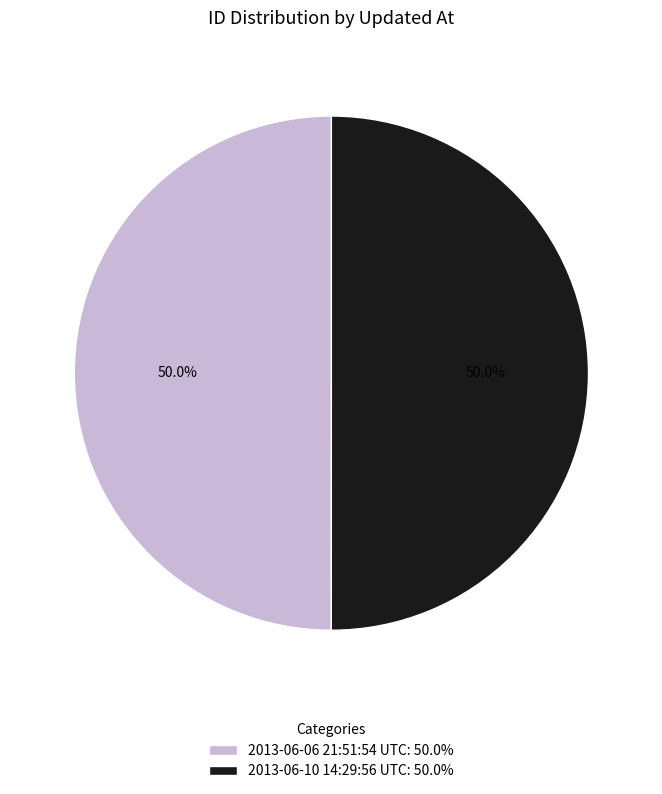

To the nearest percent, what portion does 2013-06-10 14:29:56 UTC represent?

50%